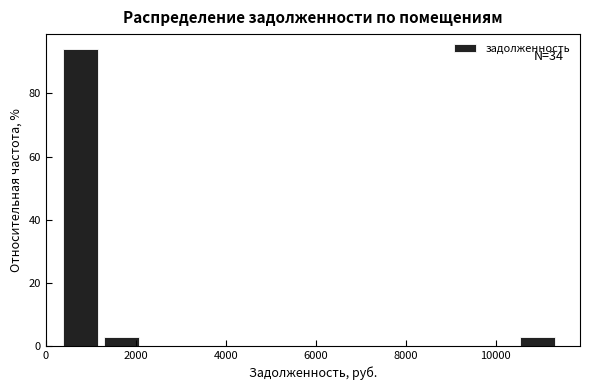

Over which range of the x-axis is the bar tallest?

400 to 1200